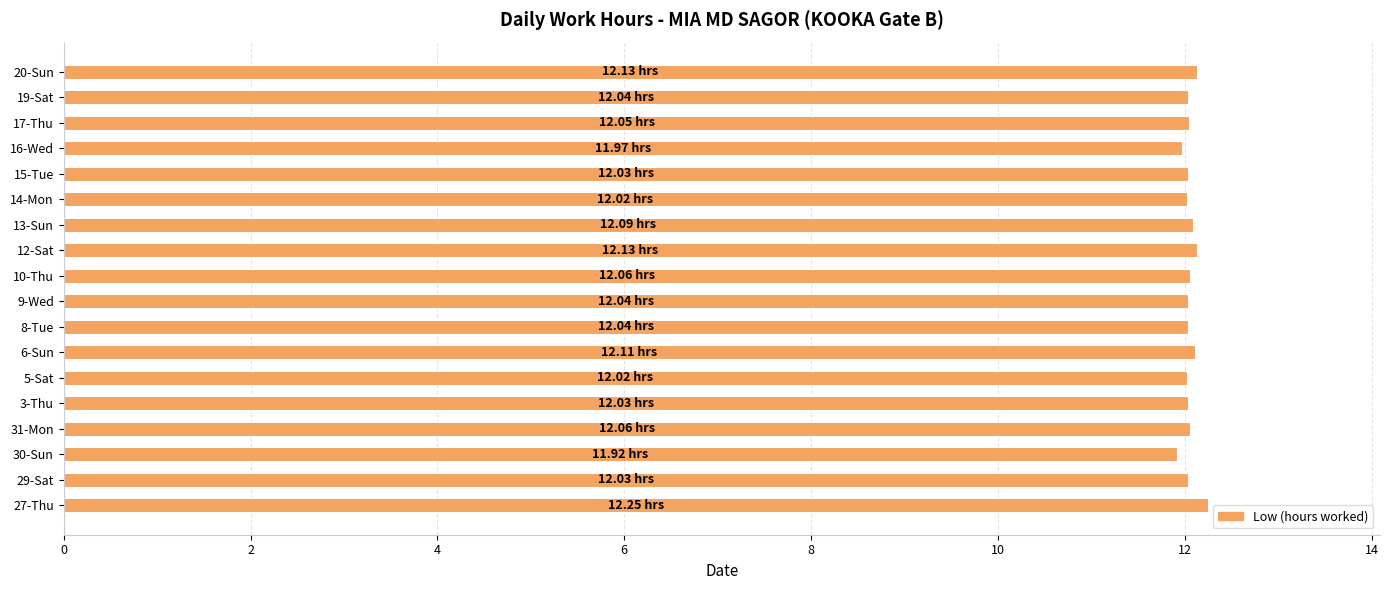

What is the difference between the maximum and minimum values?

0.3